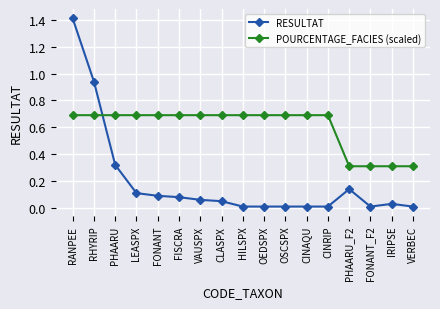

Is it true that RESULTAT equals 0.3 at RANPEE?

False